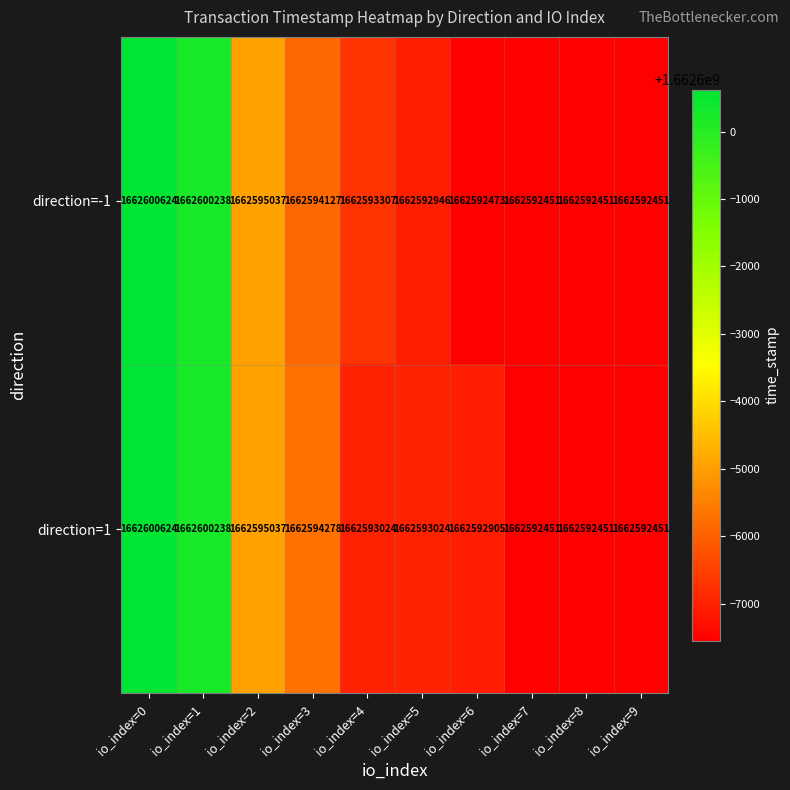

How many data points does each series have?

10